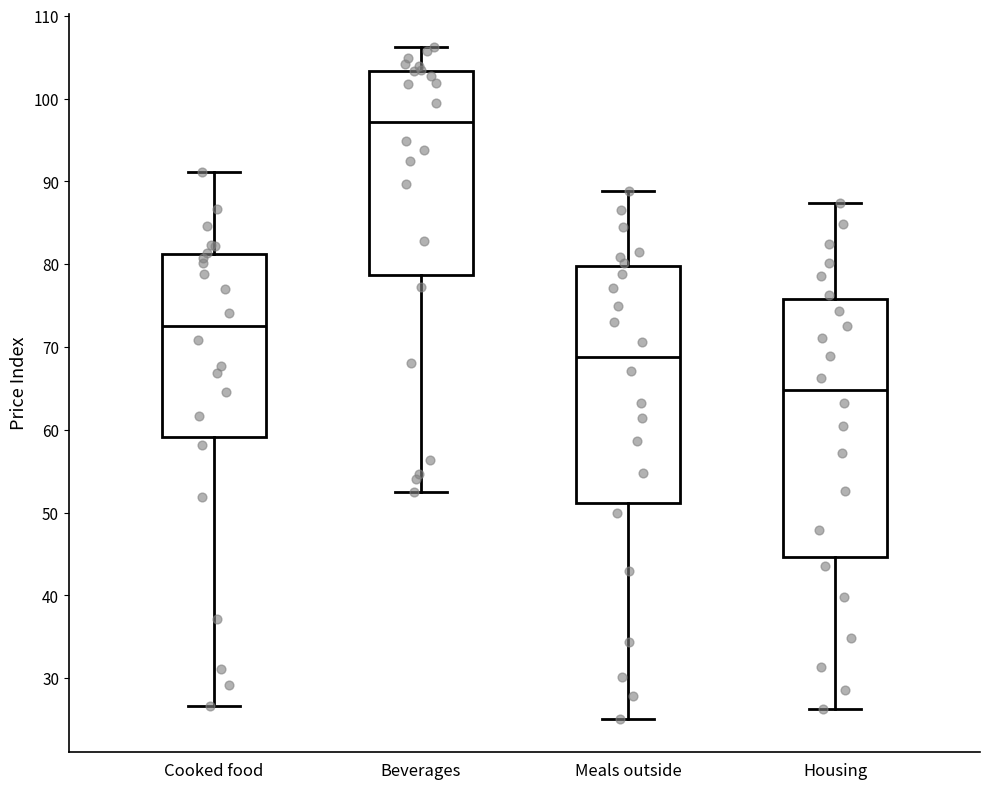

Reading left to right, read every box against the y-axis: the position of its median line, the range the box covers, and the ends of its whiskers. The values are not printed on the chart, so give them approximately, as read against the axis.

Cooked food: median 73, box 59 to 81, whiskers 27 to 91
Beverages: median 97, box 79 to 103, whiskers 53 to 106
Meals outside: median 69, box 51 to 80, whiskers 25 to 89
Housing: median 65, box 45 to 76, whiskers 26 to 87